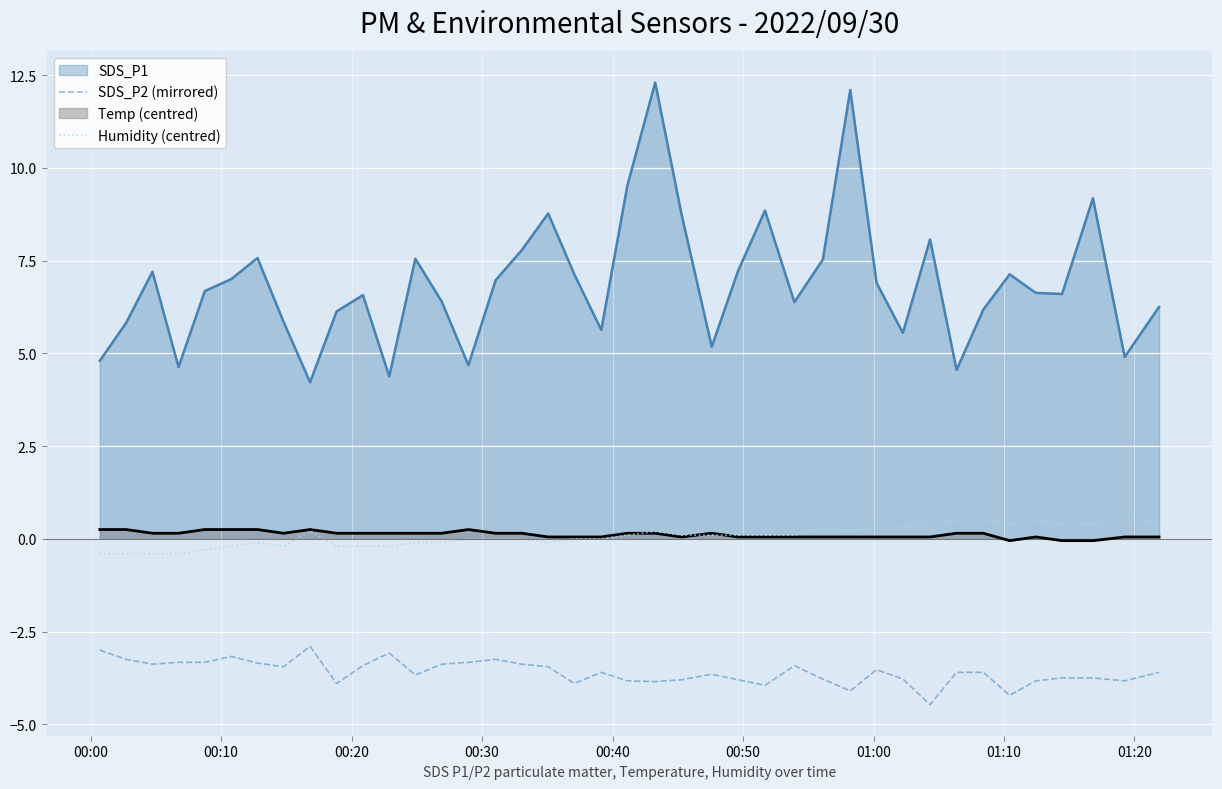

Which series has the widest spread of values?

SDS_P1